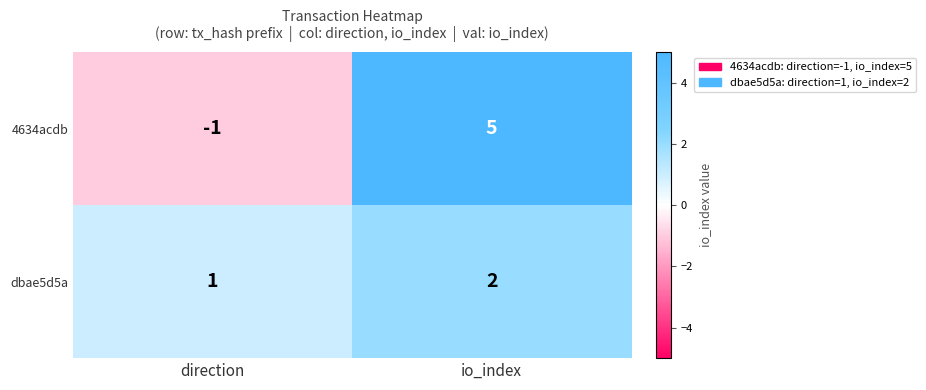

Between direction and io_index, which series saw the biggest shift?

4634acdb